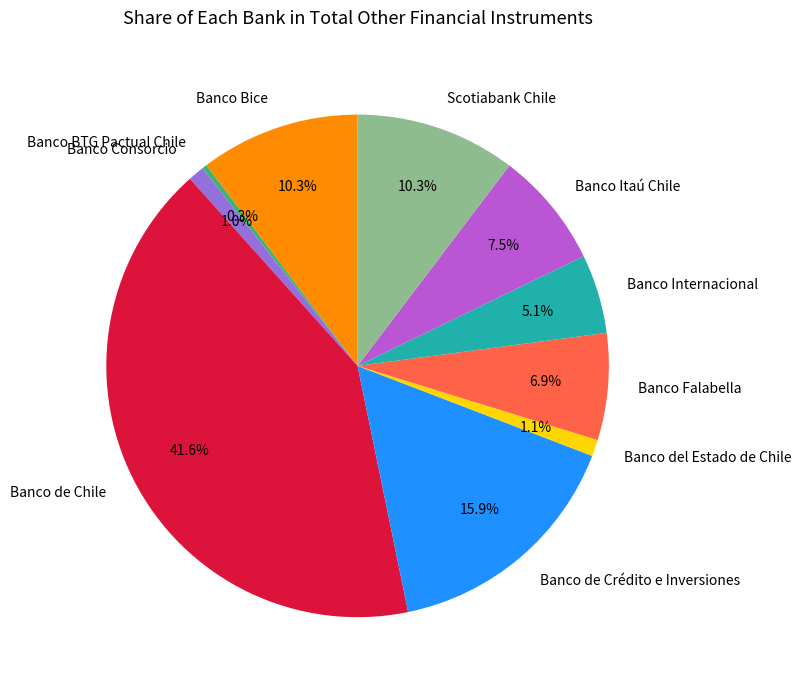

Does Banco Itaú Chile account for over 50% of the chart?

No